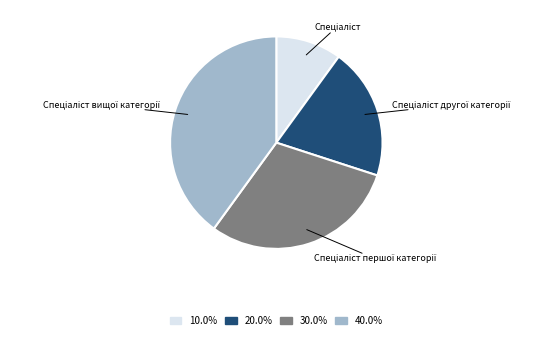

Is there a majority slice in this chart?

No